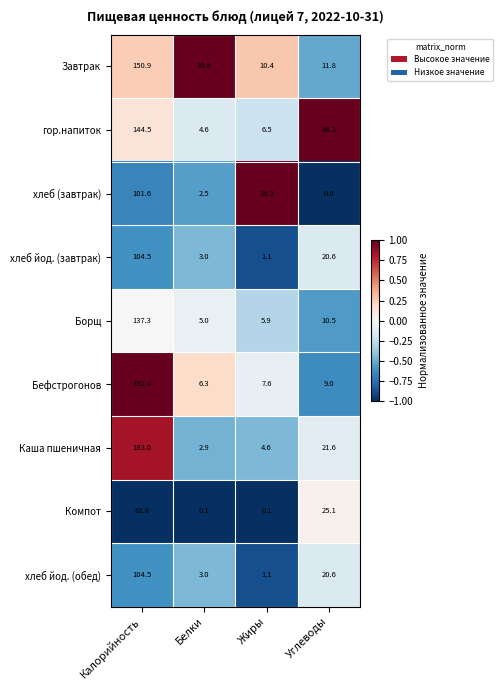

How many data points does each series have?

4